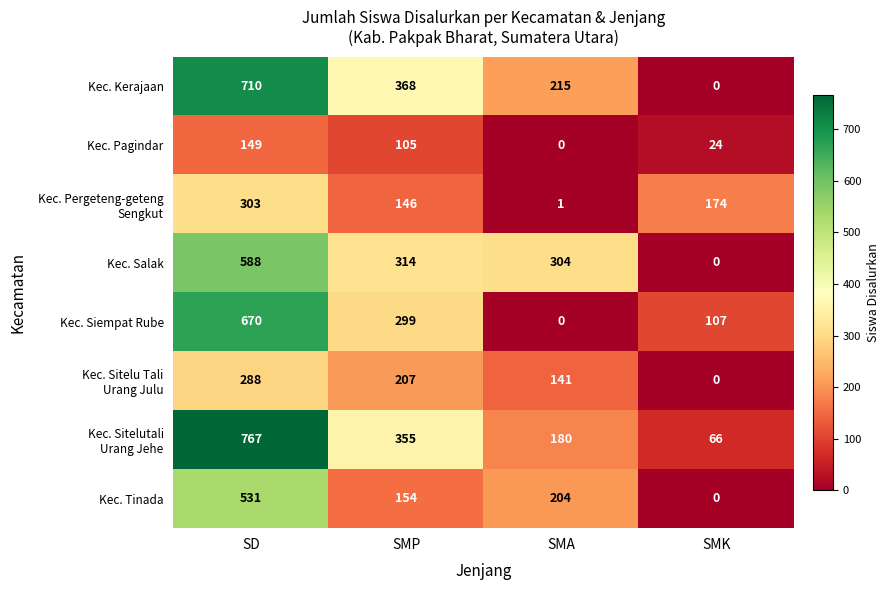

What is the difference between the maximum and minimum values in the Kec. Tinada series?

531